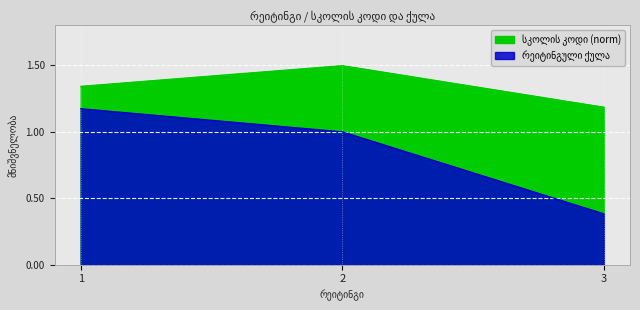

Reading right to left, what are all the values shown in this chart?

სკოლის კოდი: 3=1.2	2=1.5	1=1.3
რეიტინგული ქულა: 3=0.4	2=1.0	1=1.2